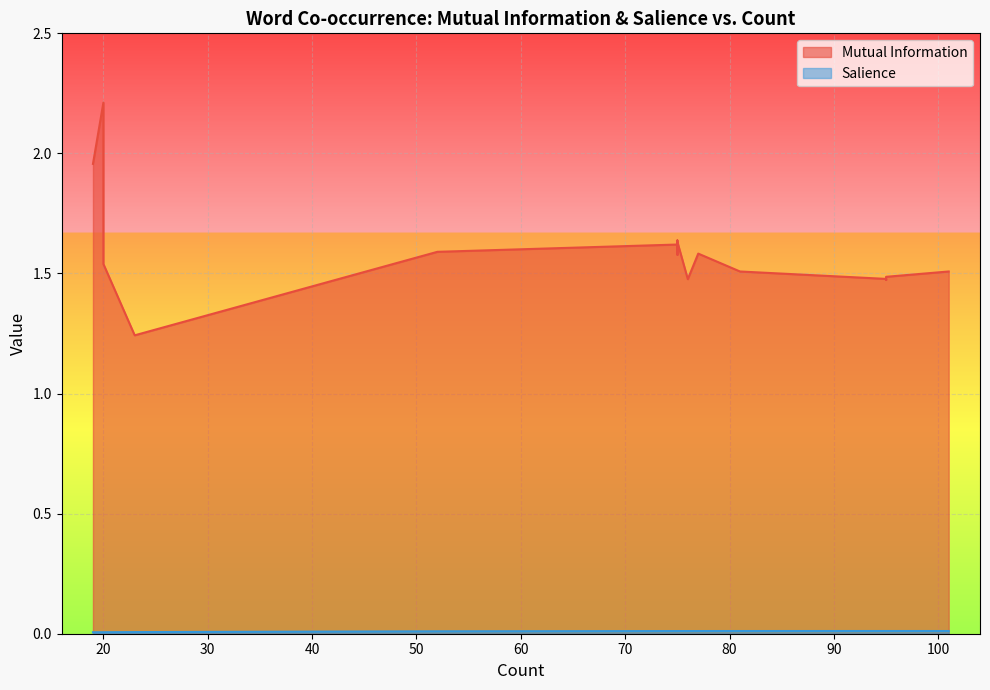

Which series has the widest spread of values?

Mutual Information